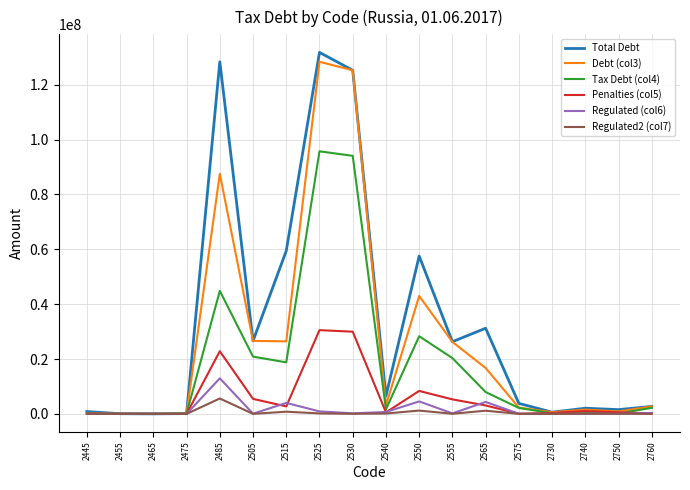

True or false: Penalties (col5) has more than 1 points higher than both neighbors.

True